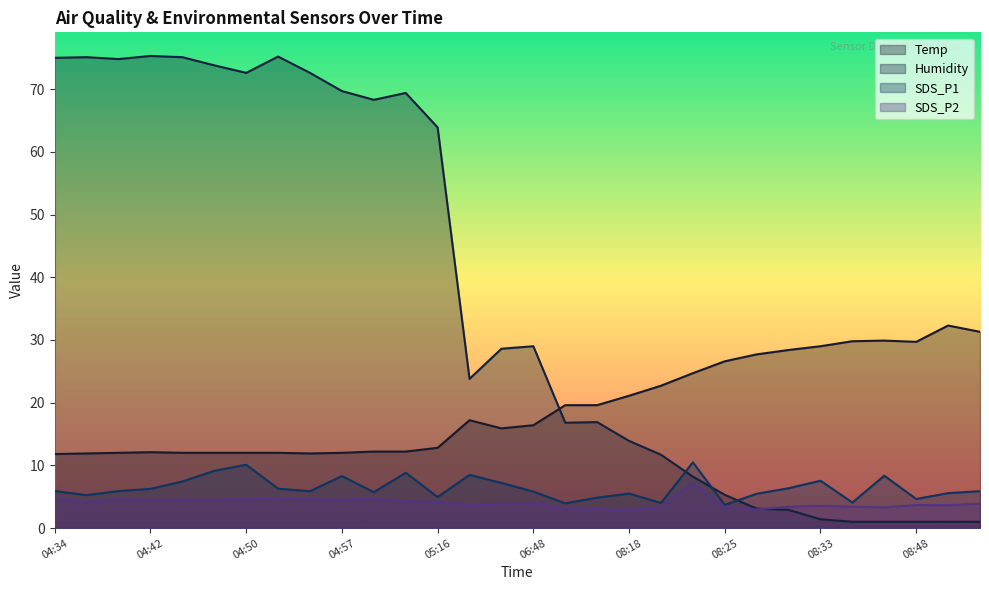

At which label is SDS_P2 closest to 5?

04:34